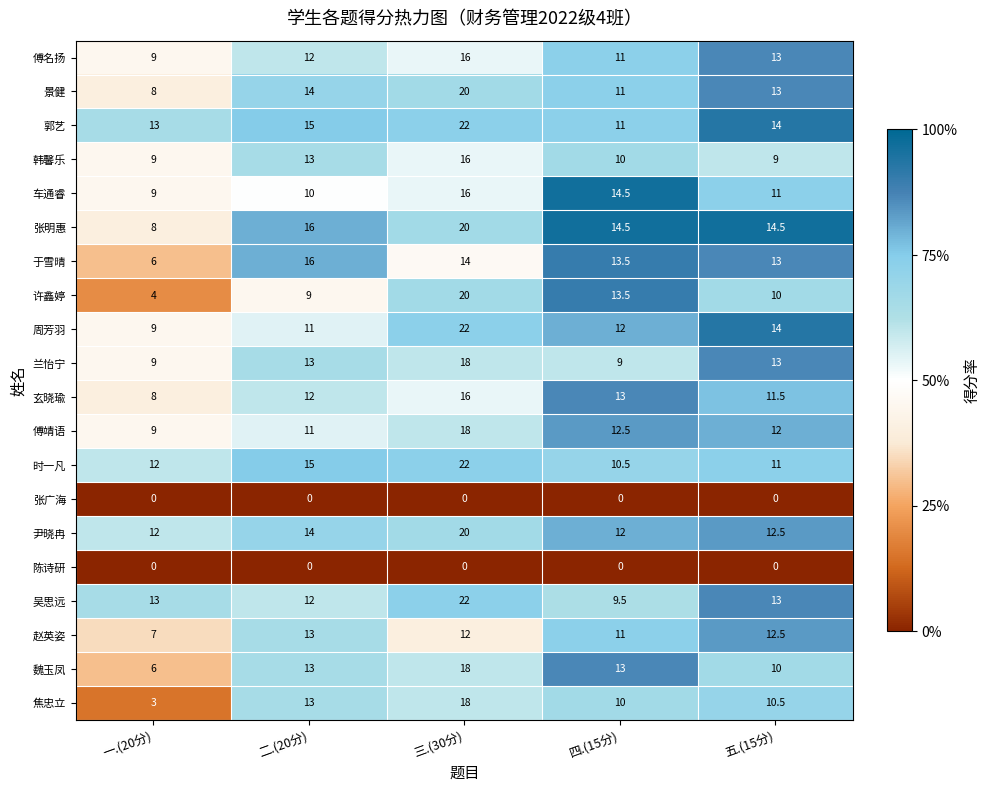

What value does the 兰怡宁 series have at 二.(20分)?

13.0